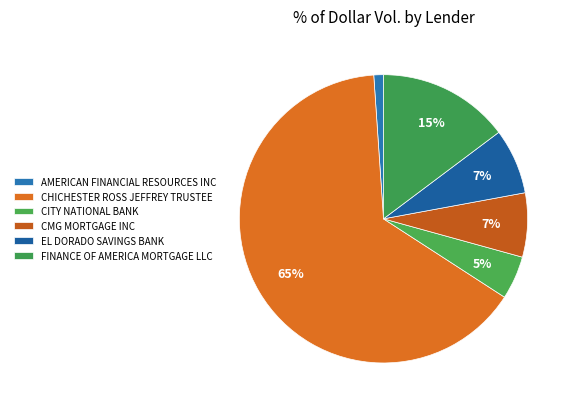

What is the largest slice in the pie chart?

CHICHESTER ROSS JEFFREY TRUSTEE